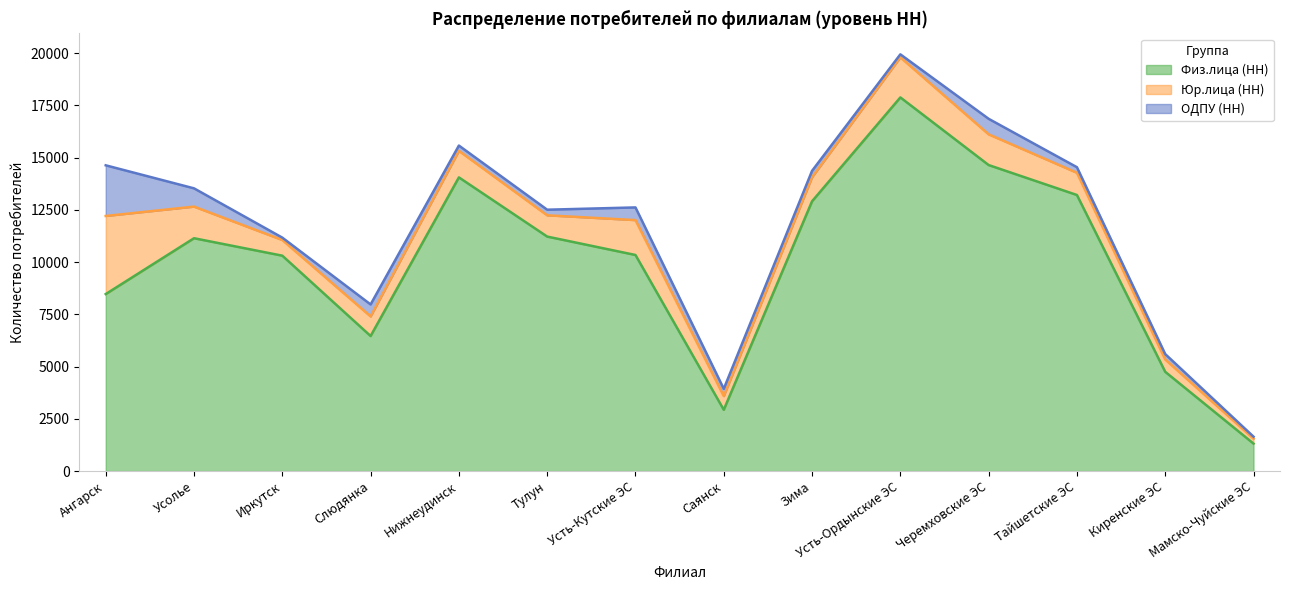

Which series changed the most between Нижнеудинск and Зима?

Физ.лица (НН)